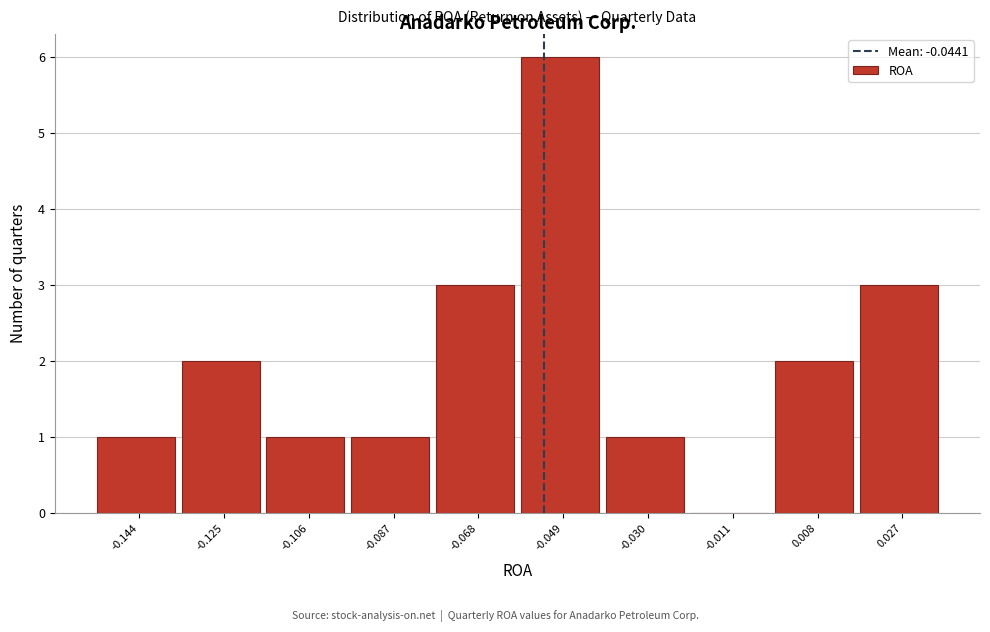

Reading right to left, what are all the values shown in this chart?

0.027=3	0.008=2	-0.011=0	-0.030=1	-0.049=6	-0.068=3	-0.087=1	-0.106=1	-0.125=2	-0.144=1